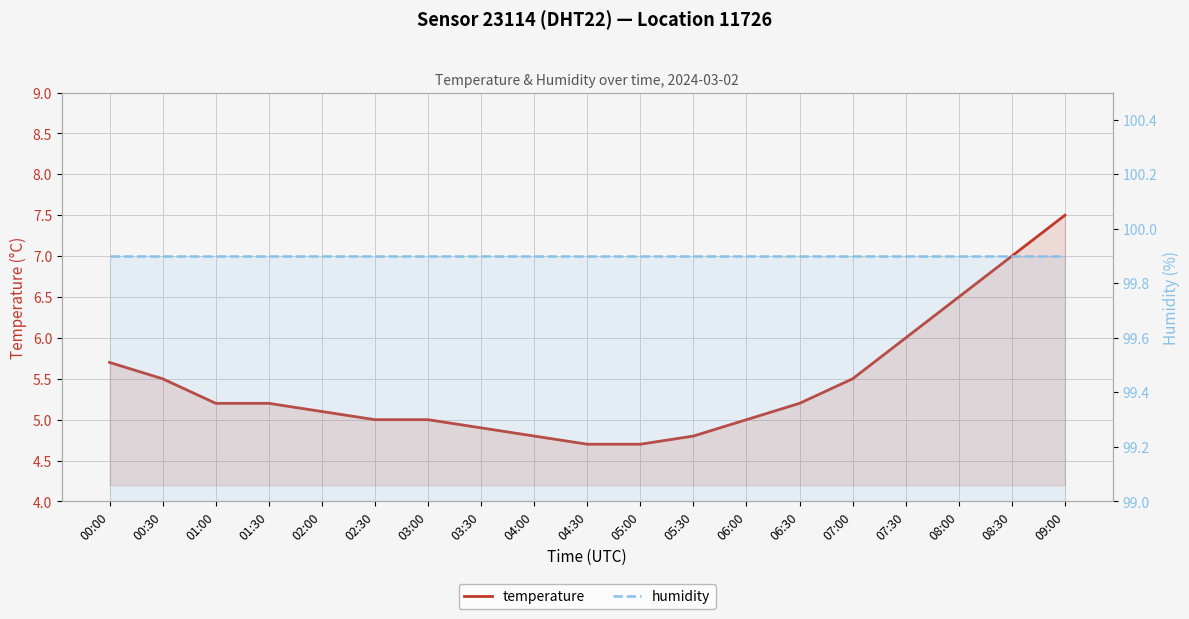

Read the humidity value at 08:00.

99.9